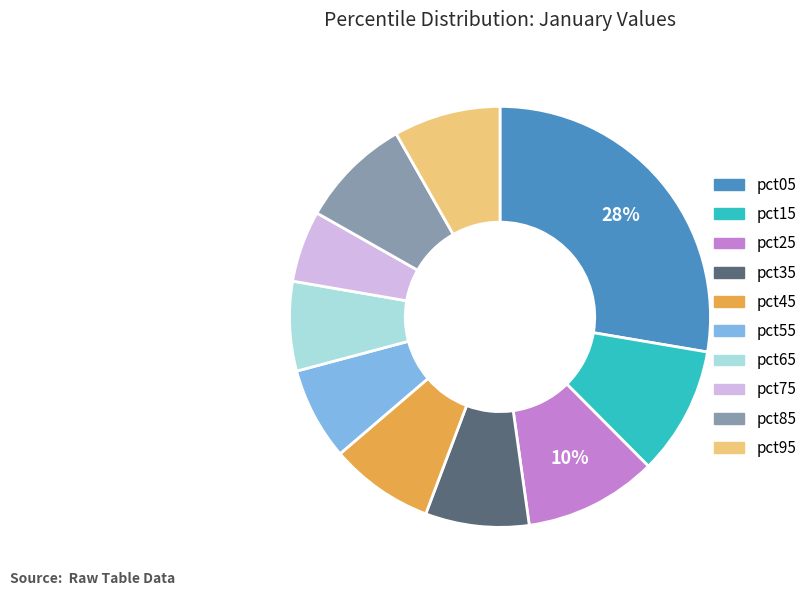

How many slices are in this pie chart?

10